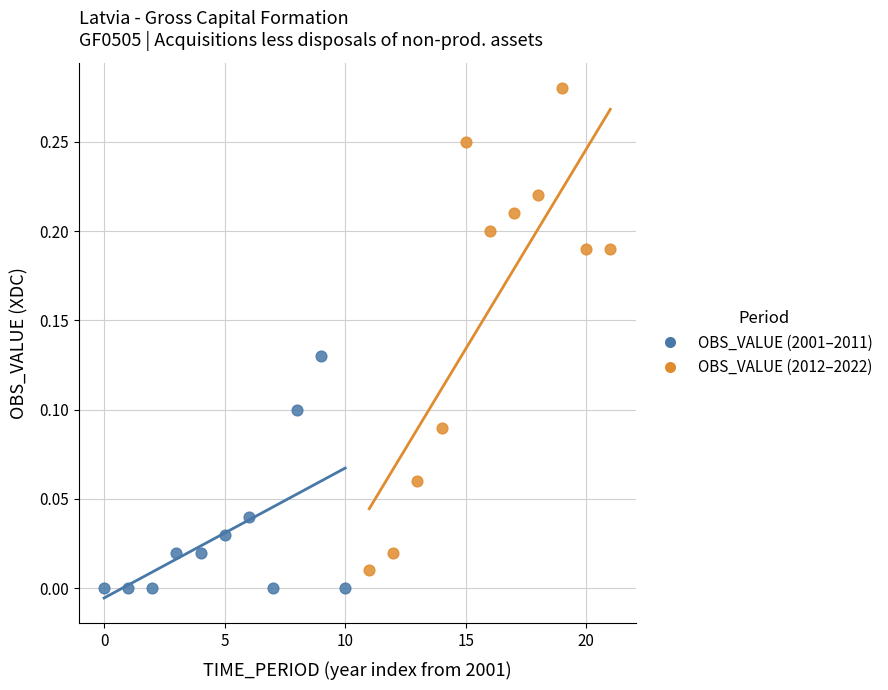

Which series reaches the minimum Y coordinate?

OBS_VALUE (2001–2011)